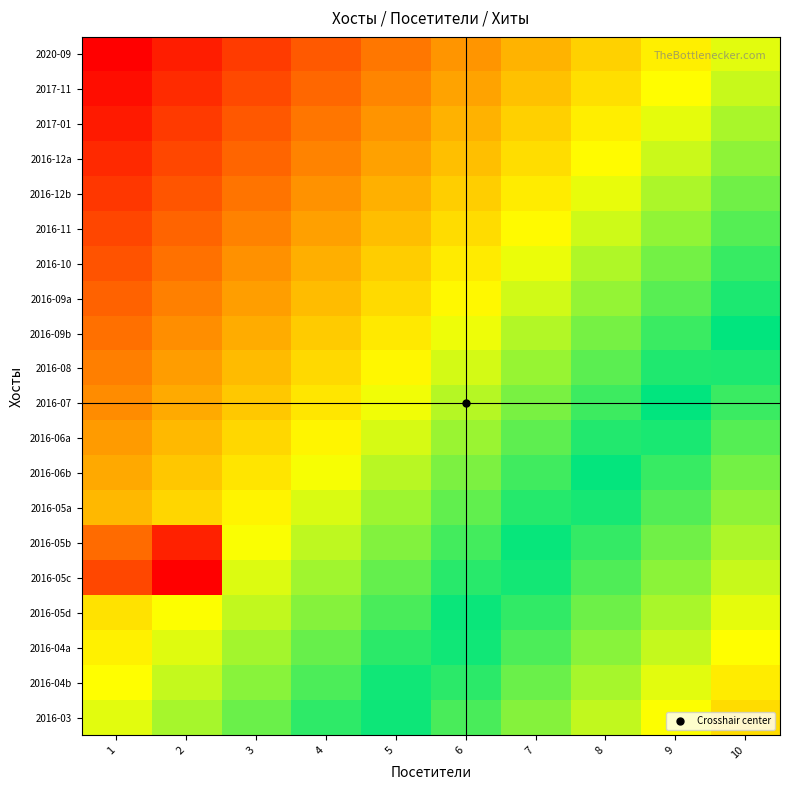

At which category is the sum across all series the highest?

10